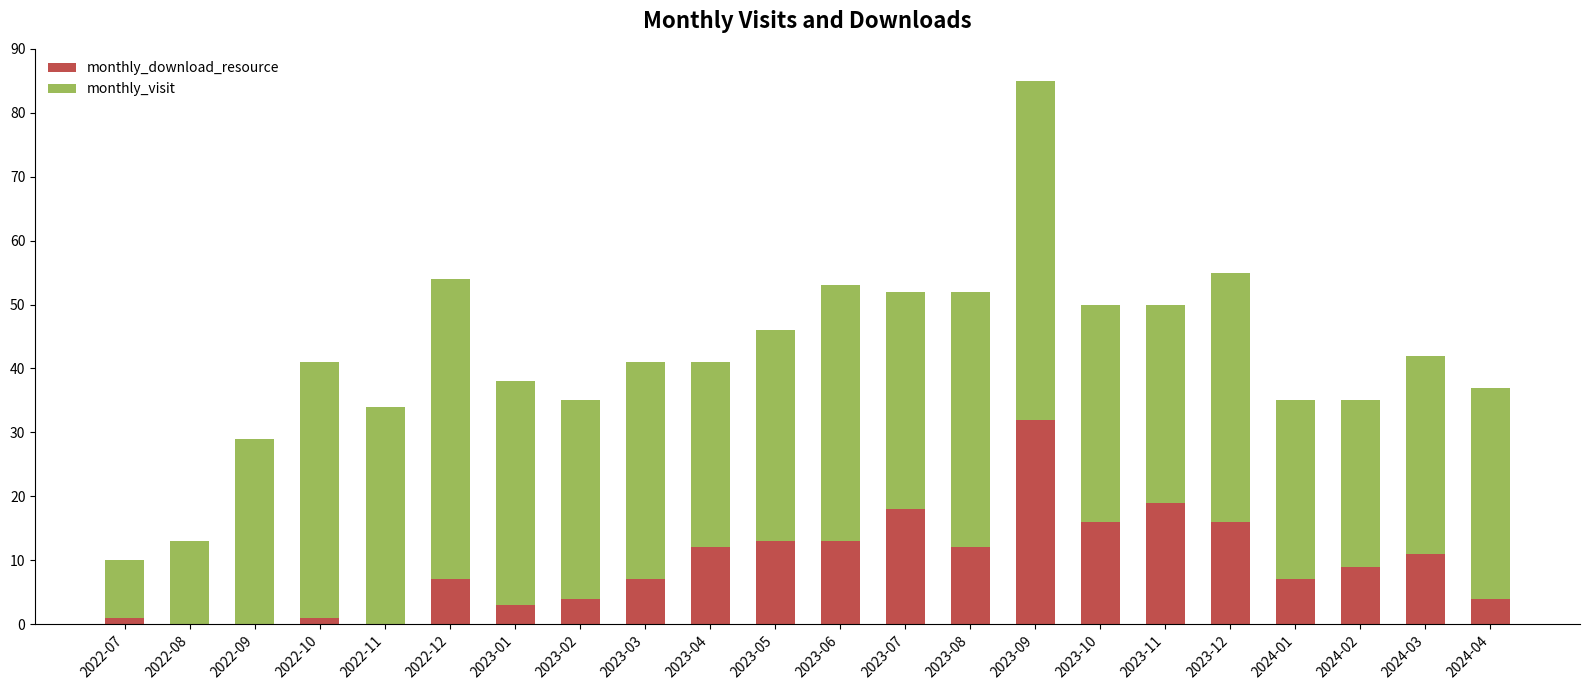

The monthly_download_resource series shows 12 at 2023-08. True or false?

True